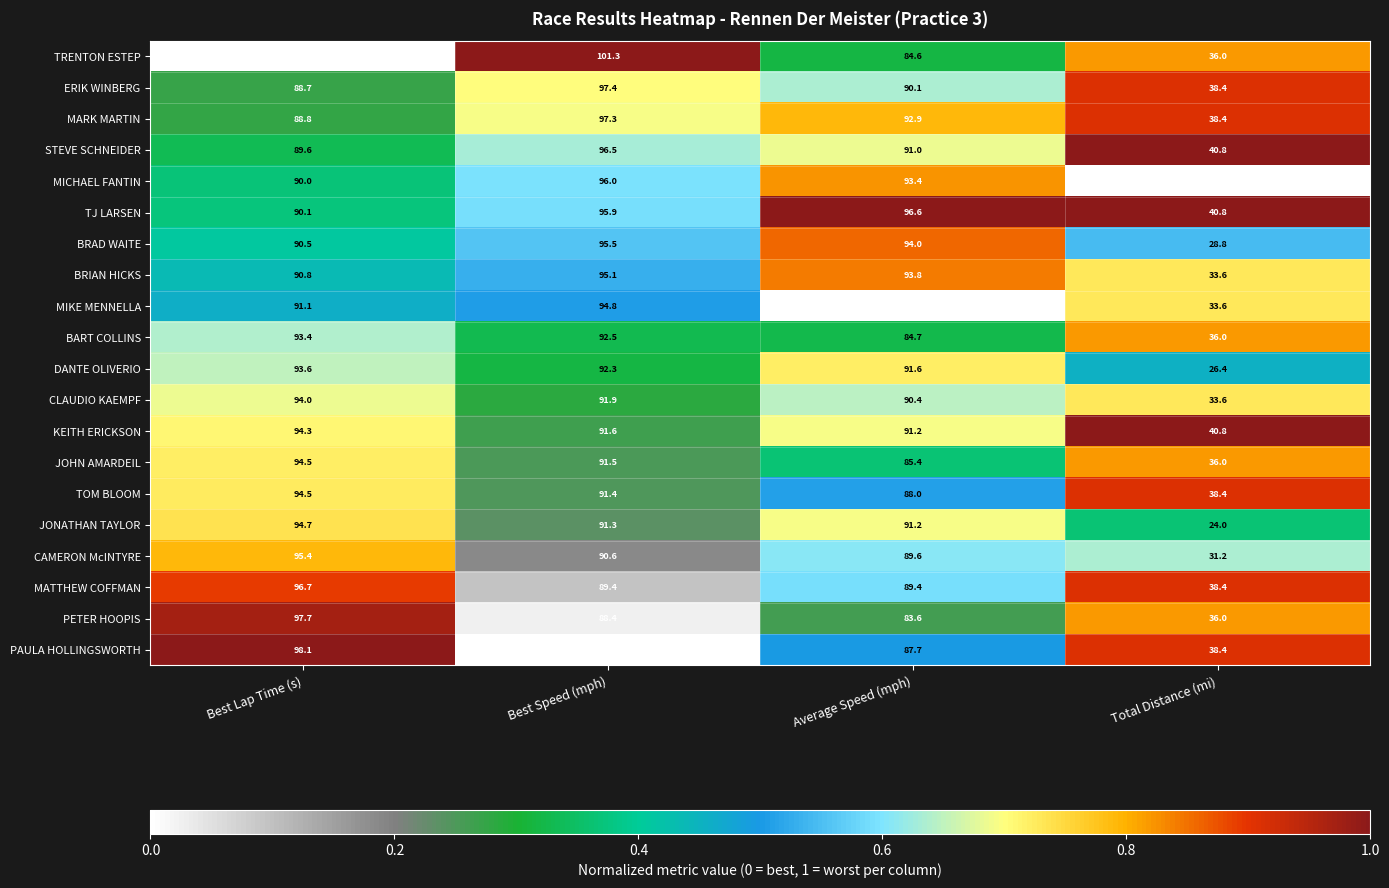

What is the total value across all series at Best Lap Time (s)?

1851.8